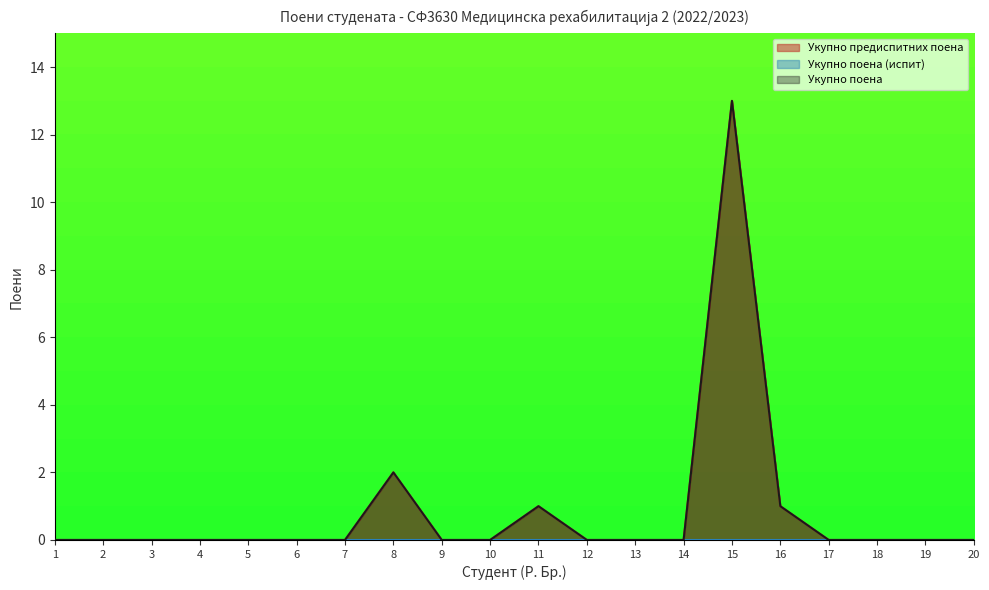

Reading left to right, list all the values displayed in this chart.

Укупно предиспитних поена: 0	0	0	0	0	0	0	2	0	0	1	0	0	0	13	1	0	0	0	0
Укупно поена: 0	0	0	0	0	0	0	2	0	0	1	0	0	0	13	1	0	0	0	0